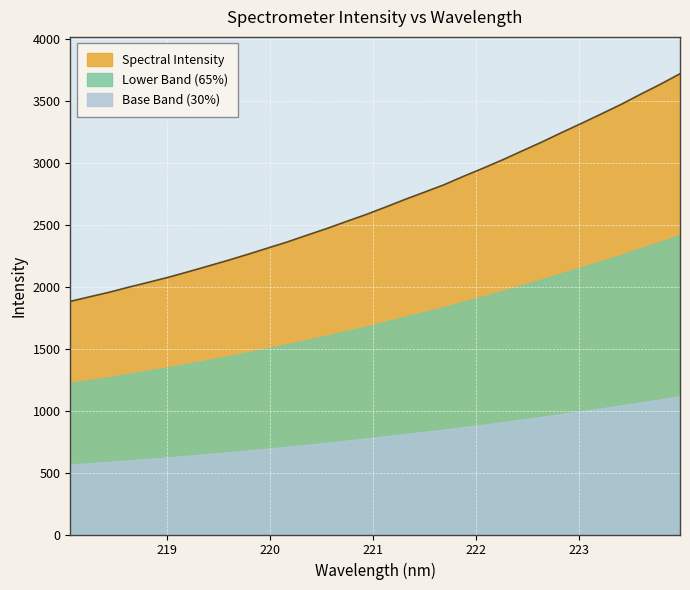

What is the maximum value shown in the chart?

3722.8